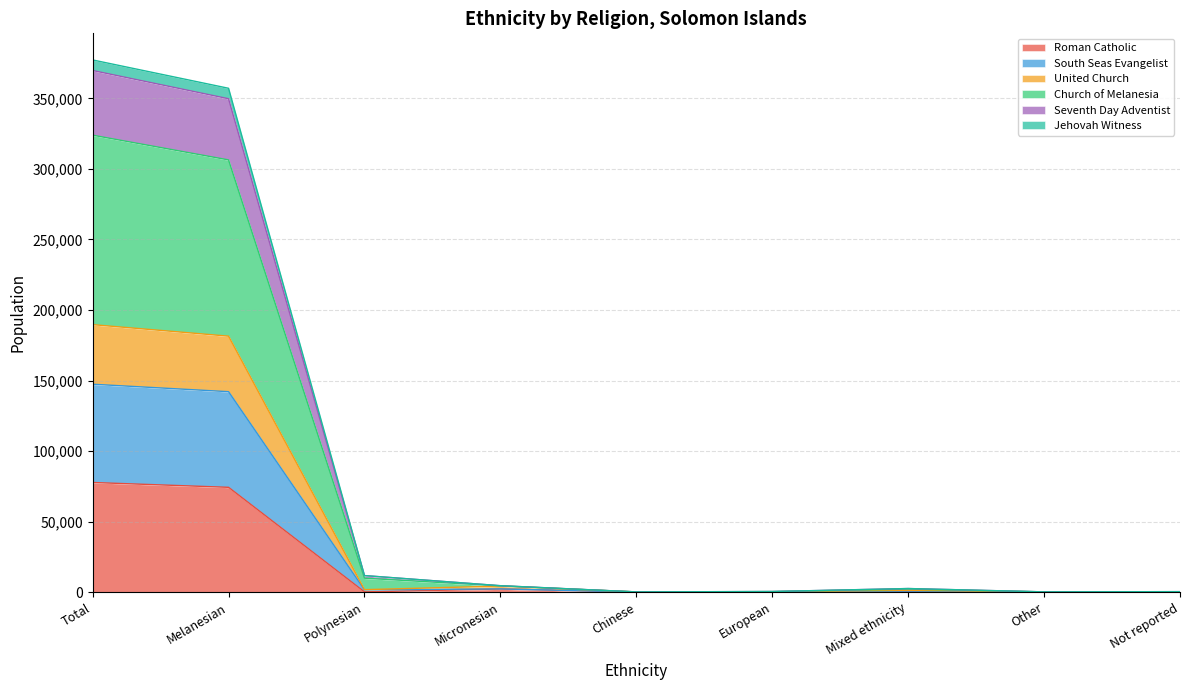

Is the value of Jehovah Witness at Mixed ethnicity greater than the value of Roman Catholic at Micronesian?

No